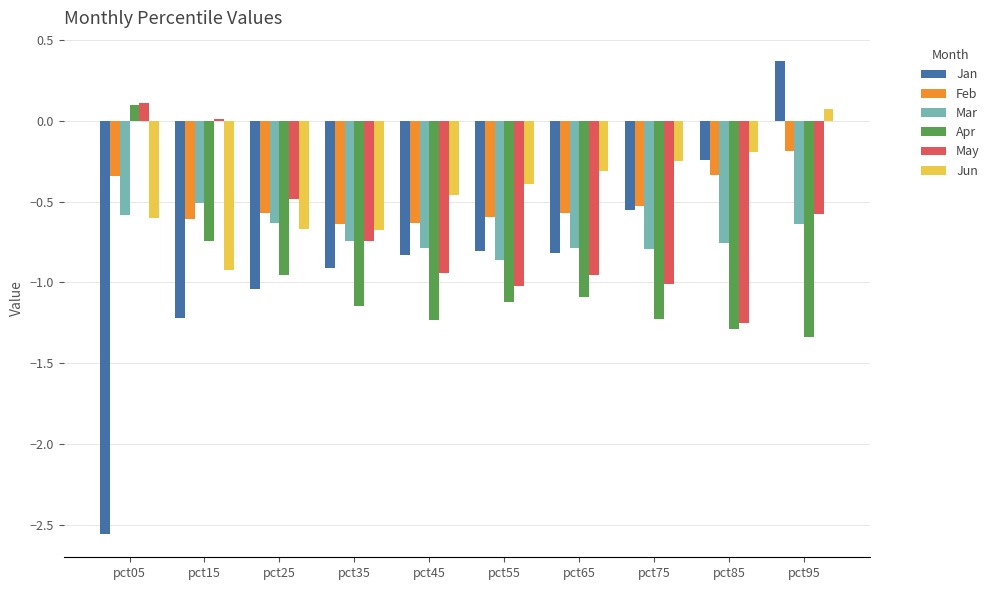

Is it true that Jun equals -0.5 at pct45?

True